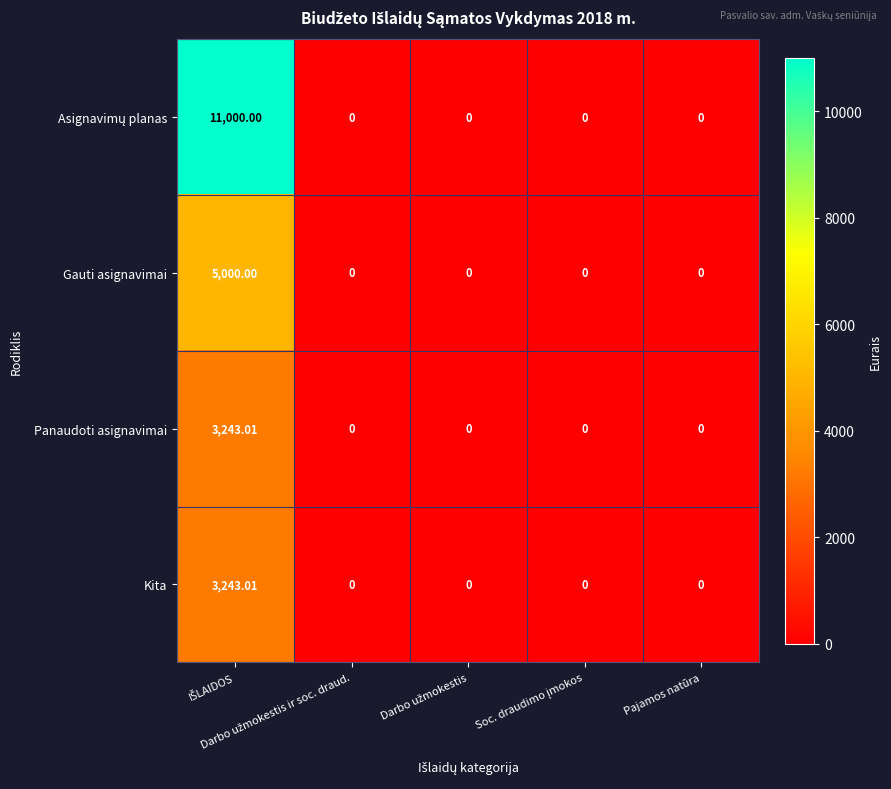

How many distinct data groups are displayed?

4